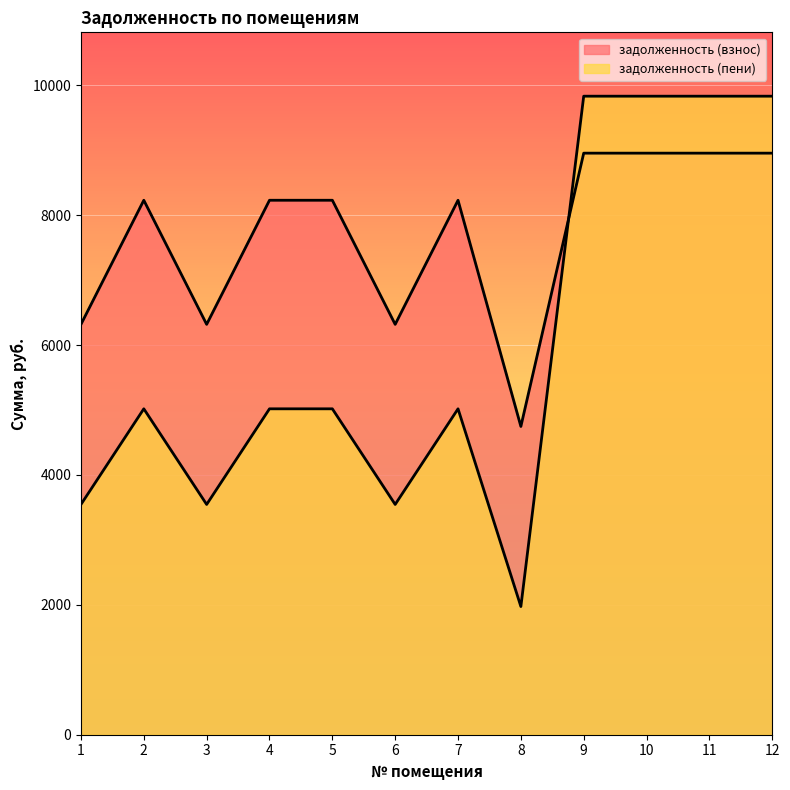

Which has a higher value, 2 or 8?

2